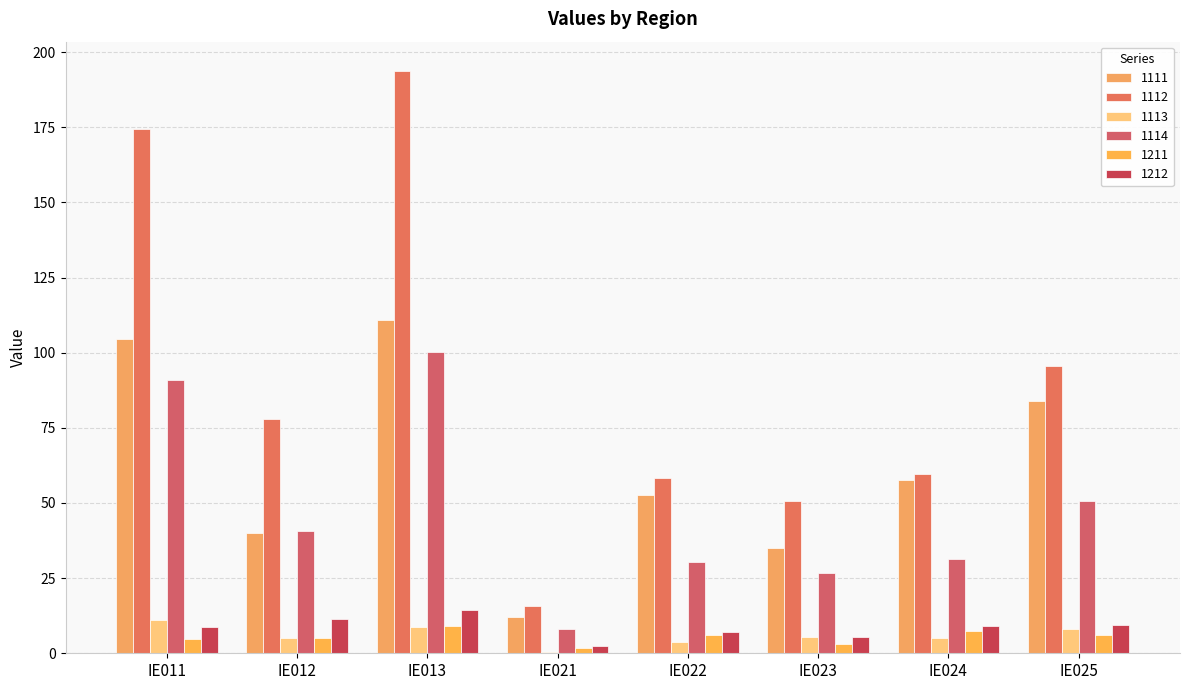

What is the sum of all 1211 values?

43.8